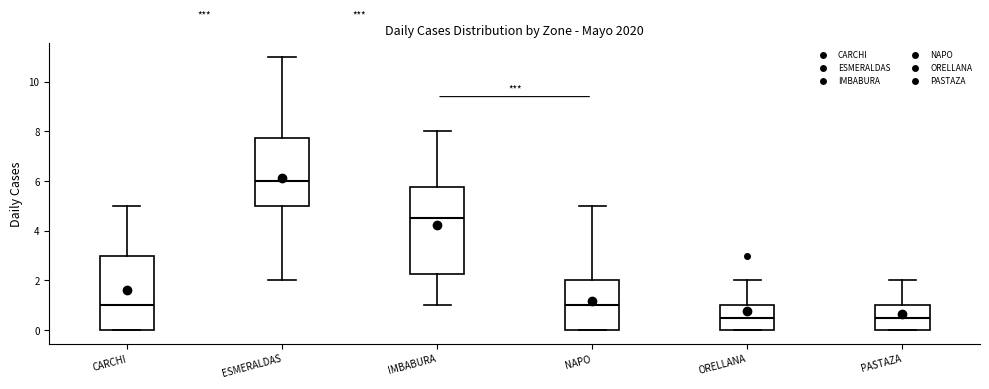

Reading left to right, read every box against the y-axis: the position of its median line, the range the box covers, and the ends of its whiskers. The values are not printed on the chart, so give them approximately, as read against the axis.

CARCHI: median 1.0, box 0.0 to 3.0, whiskers 0.0 to 5.0
ESMERALDAS: median 6.0, box 5.0 to 7.8, whiskers 2.0 to 11.0
IMBABURA: median 4.6, box 2.2 to 5.8, whiskers 1.0 to 8.0
NAPO: median 1.0, box 0.0 to 2.0, whiskers 0.0 to 5.0
ORELLANA: median 0.6, box 0.0 to 1.0, whiskers 0.0 to 2.0
PASTAZA: median 0.6, box 0.0 to 1.0, whiskers 0.0 to 2.0